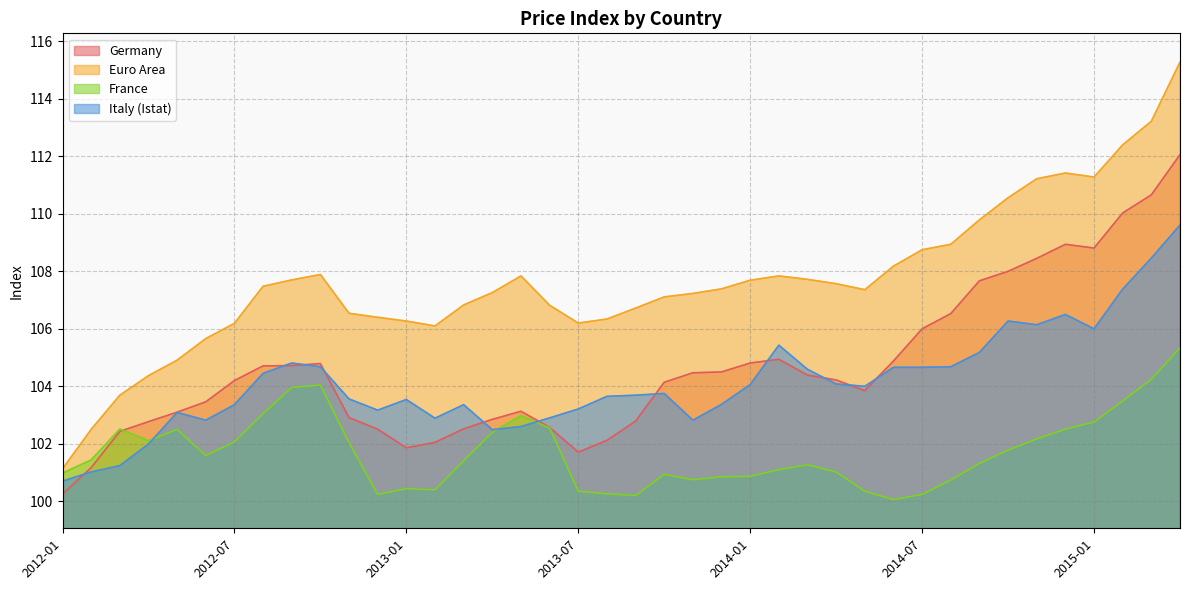

What is the greatest value displayed?

115.3